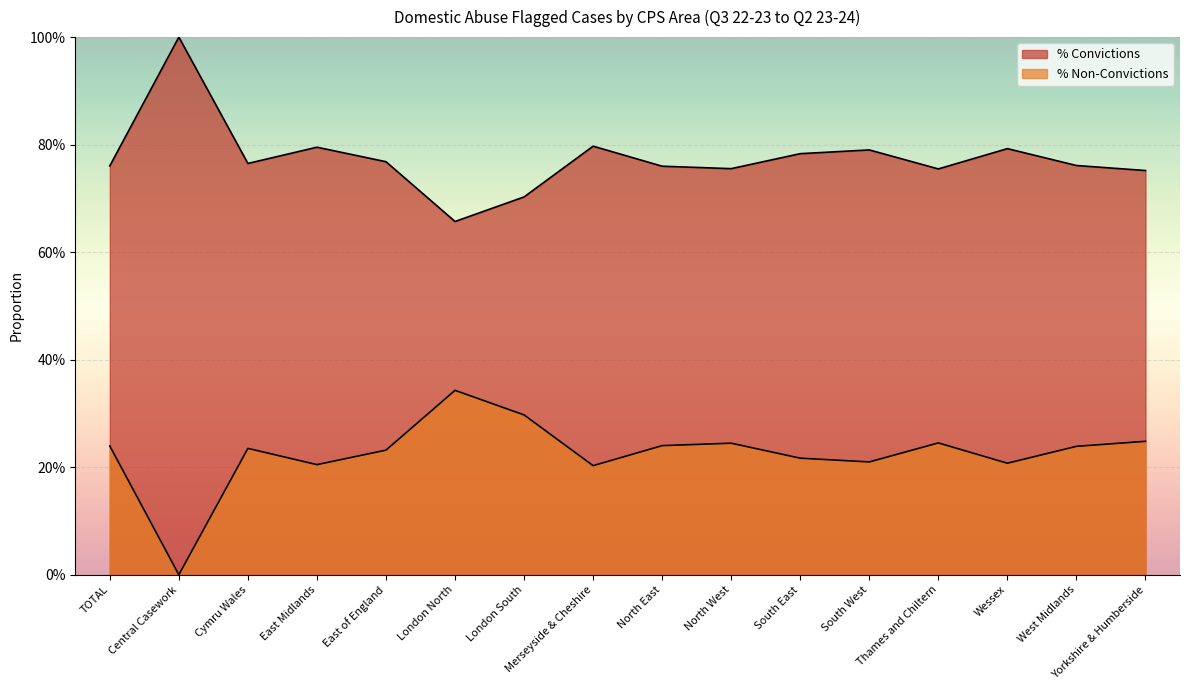

What is the sum of all % Convictions values?

12.4